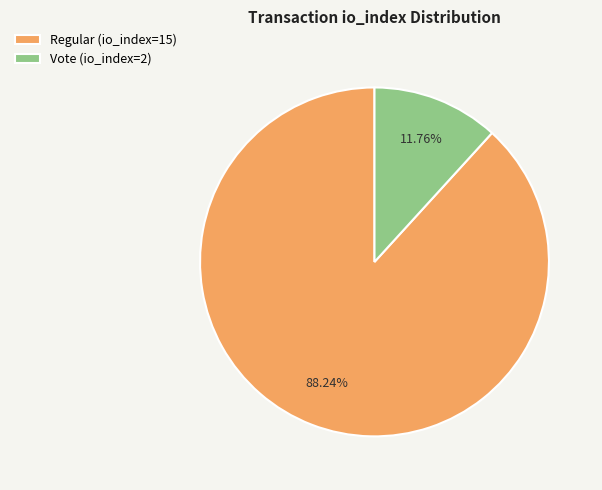

What is the majority slice?

Regular (io_index=15)